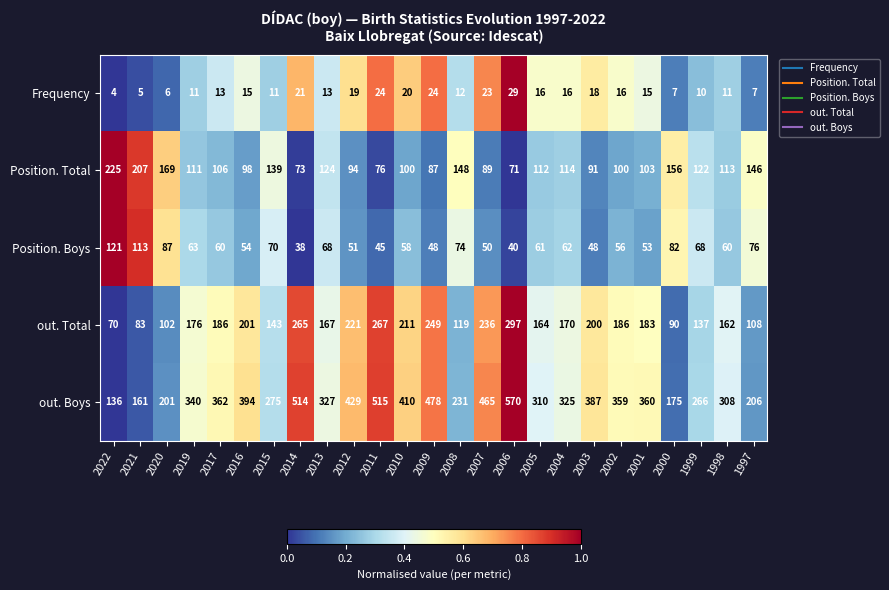

Count the number of categories in the chart.

25